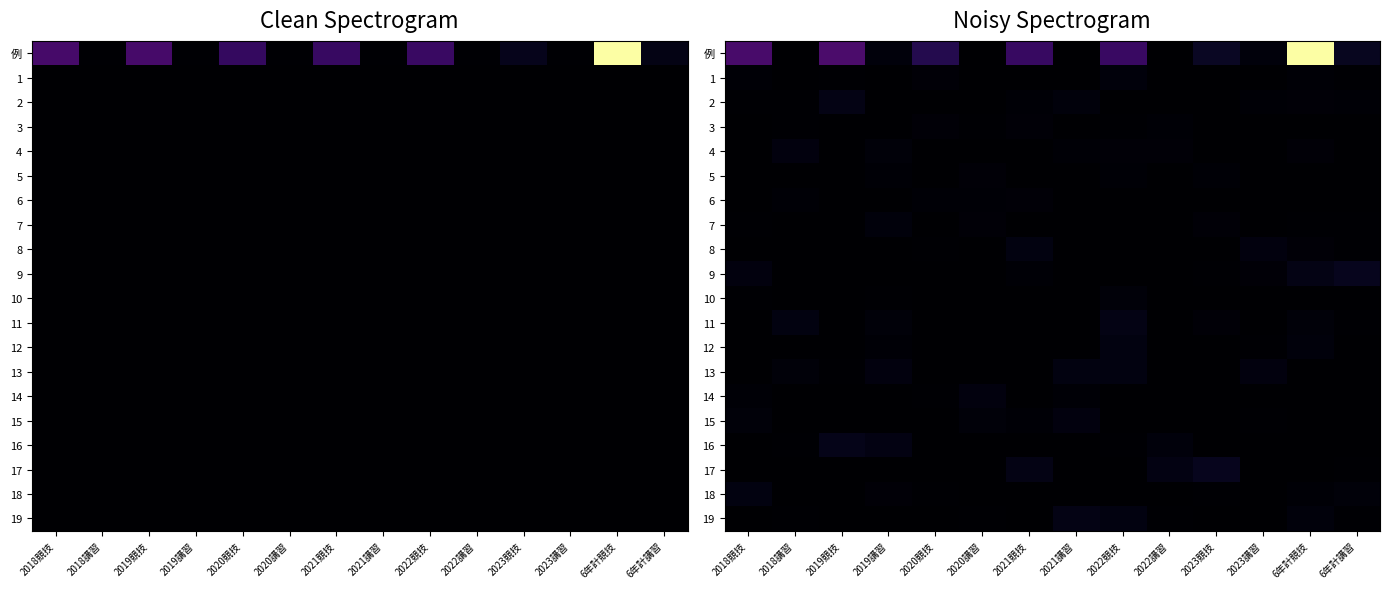

List the series in order of their peak value, lowest first.

6, 5, 3, 10, 1, 7, 15, 14, 4, 12, 8, 13, 18, 19, 11, 2, 16, 17, 9, 例